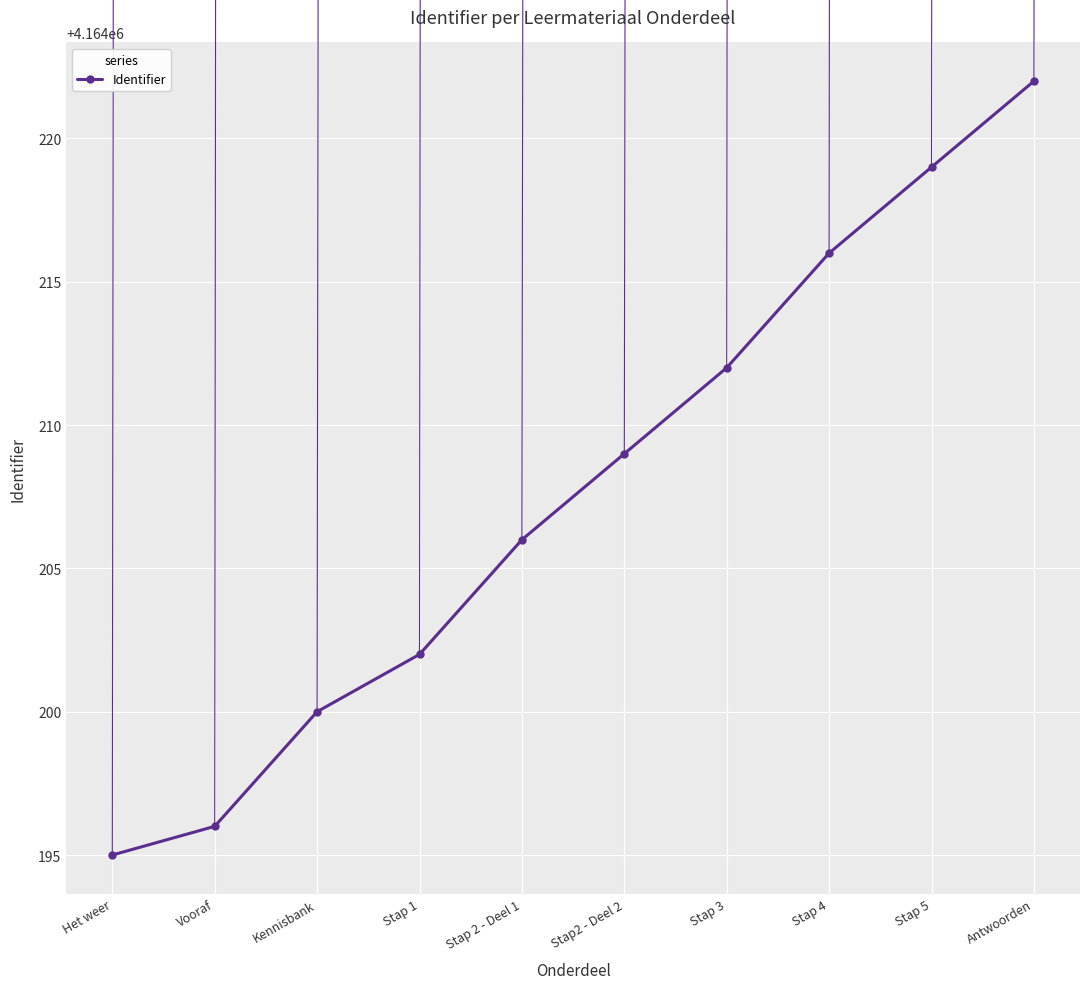

Is this an area chart (filled region under the line)?

No